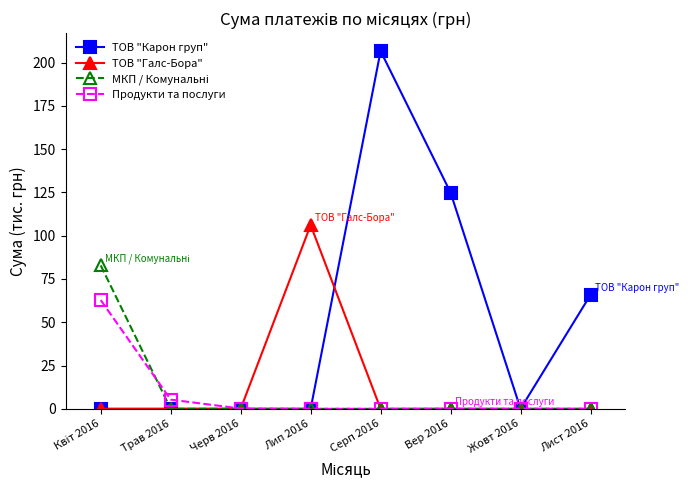

True or false: ТОВ "Карон груп" has a value of 99.7 at Трав 2016.

False